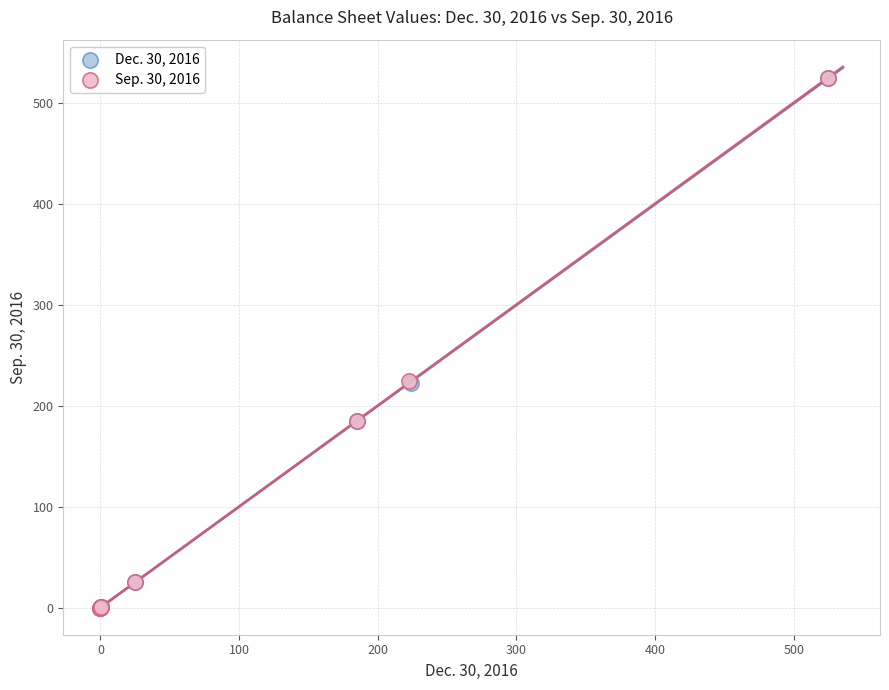

What are all the series names shown in the legend?

Dec. 30, 2016, Sep. 30, 2016